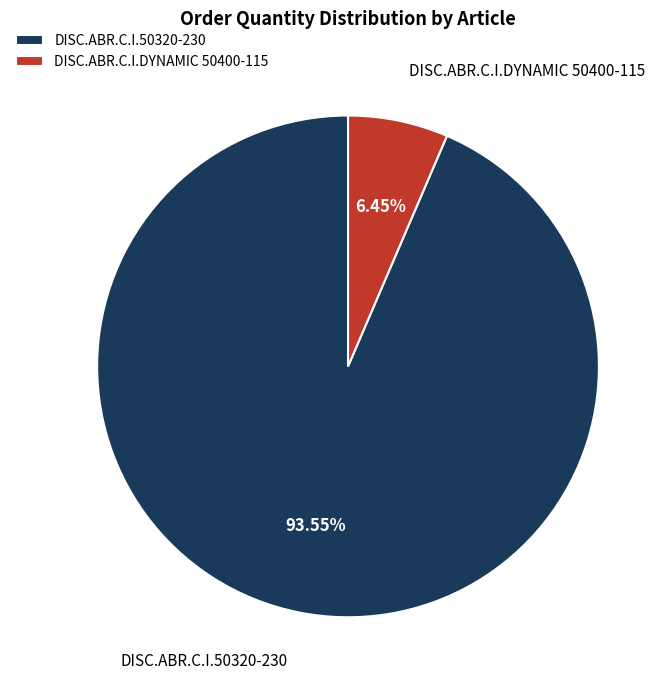

What is the total percentage of DISC.ABR.C.I.DYNAMIC 50400-115 and DISC.ABR.C.I.50320-230?

100.0%